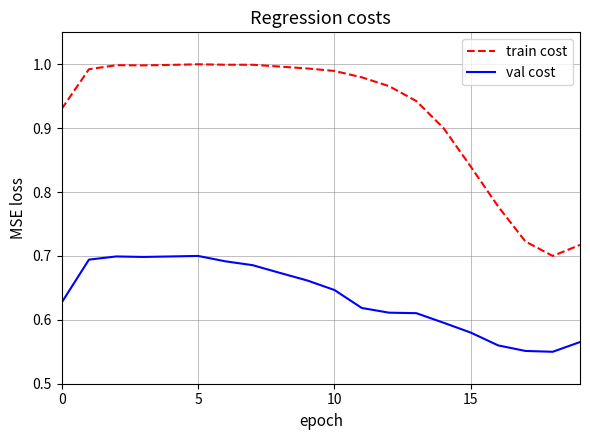

Which series has the widest spread of values?

train cost